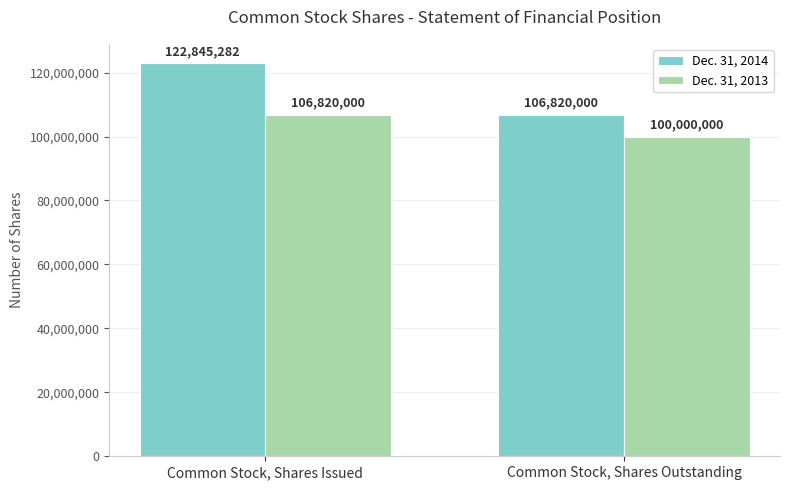

How many Dec. 31, 2013 values are between 100000000 and 106820000?

2